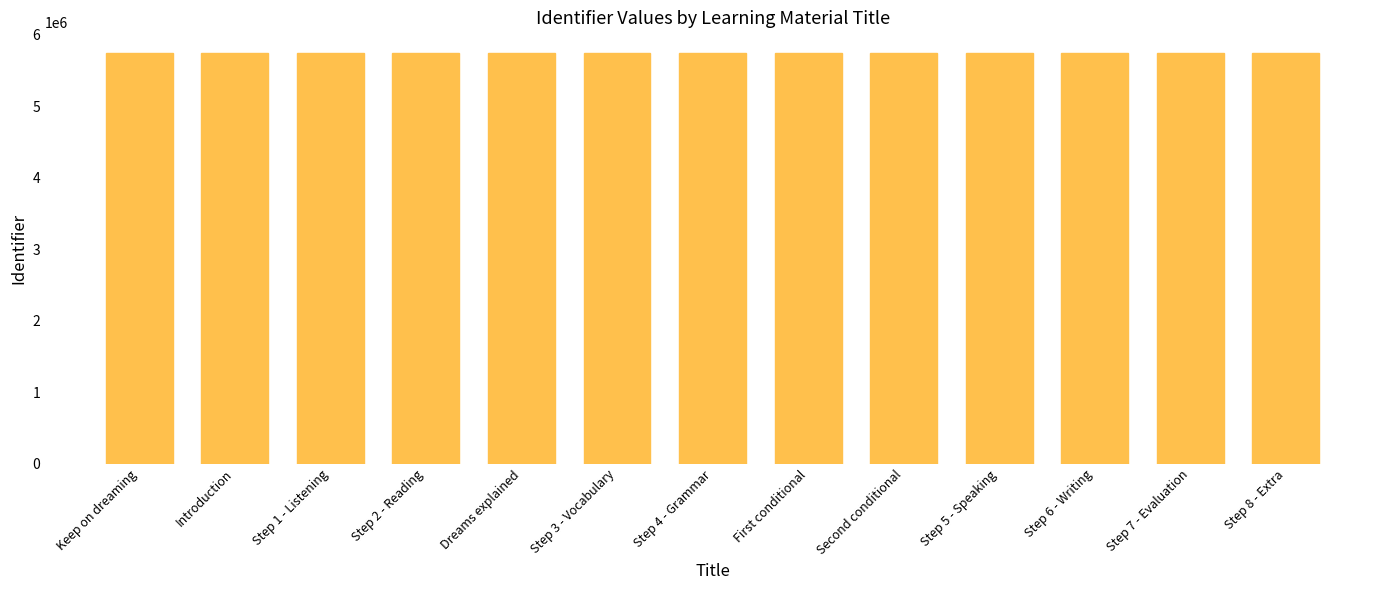

What is the change in value from Step 1 - Listening to Step 6 - Writing?

+17